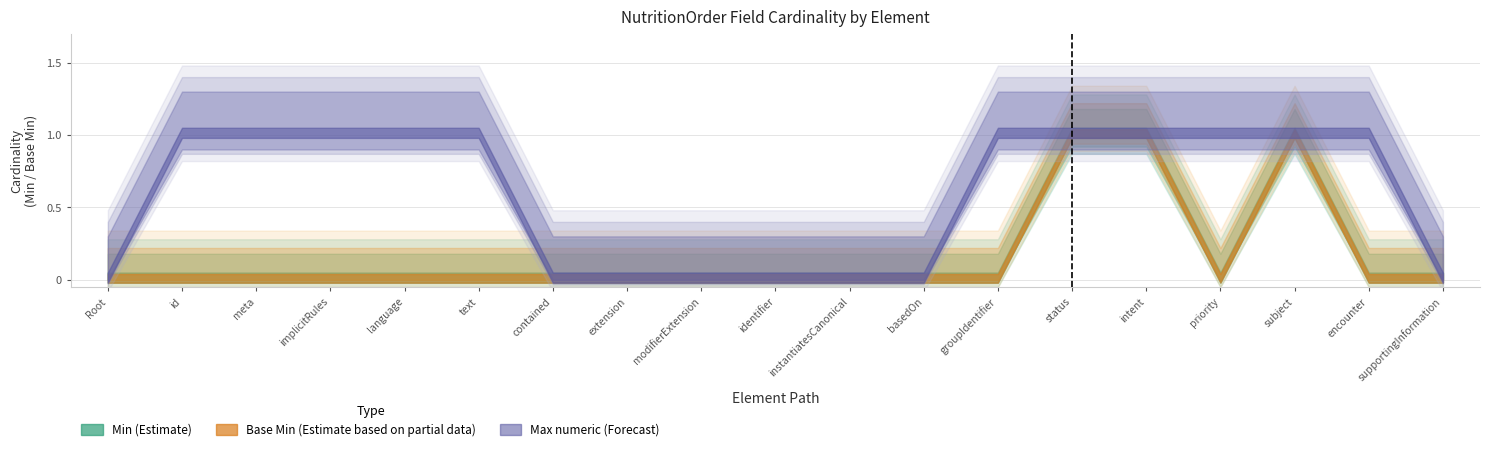

How many positive values does the Max numeric (Forecast) series have?

11